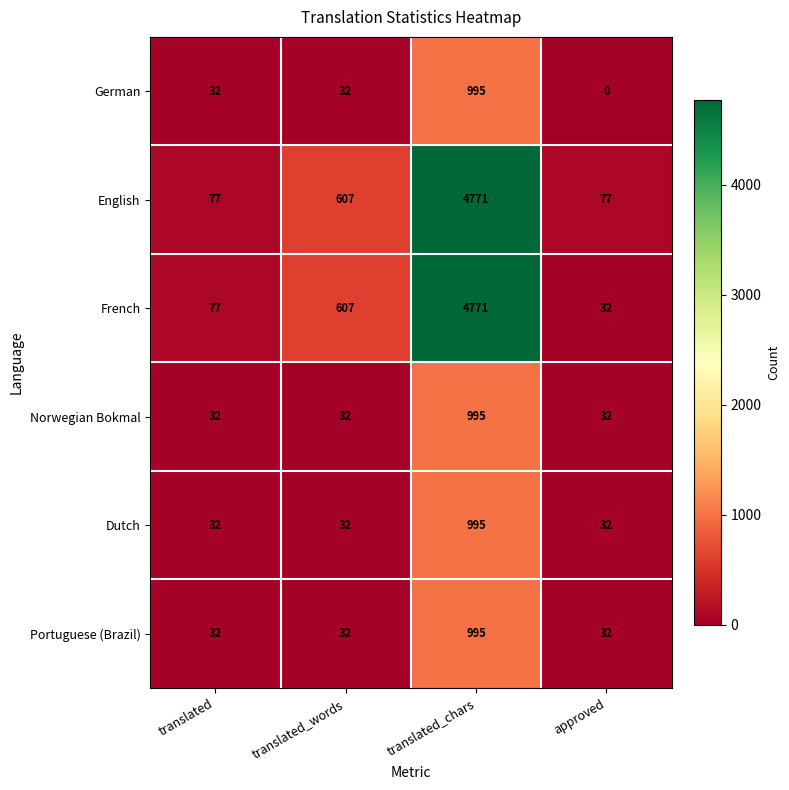

What is the sum of all German values?

1059